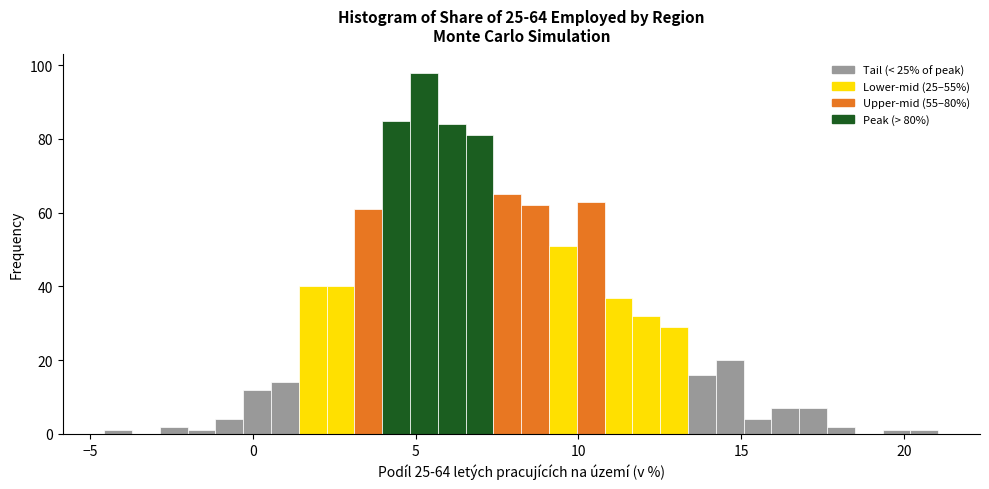

Read against the x-axis, roughly where is the centre of the tallest bar?

5.5